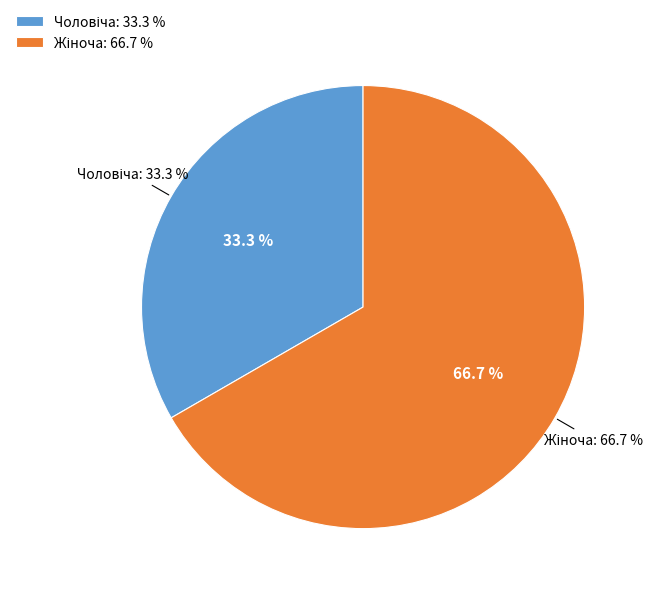

Which slice represents more than half of the pie?

Жіноча